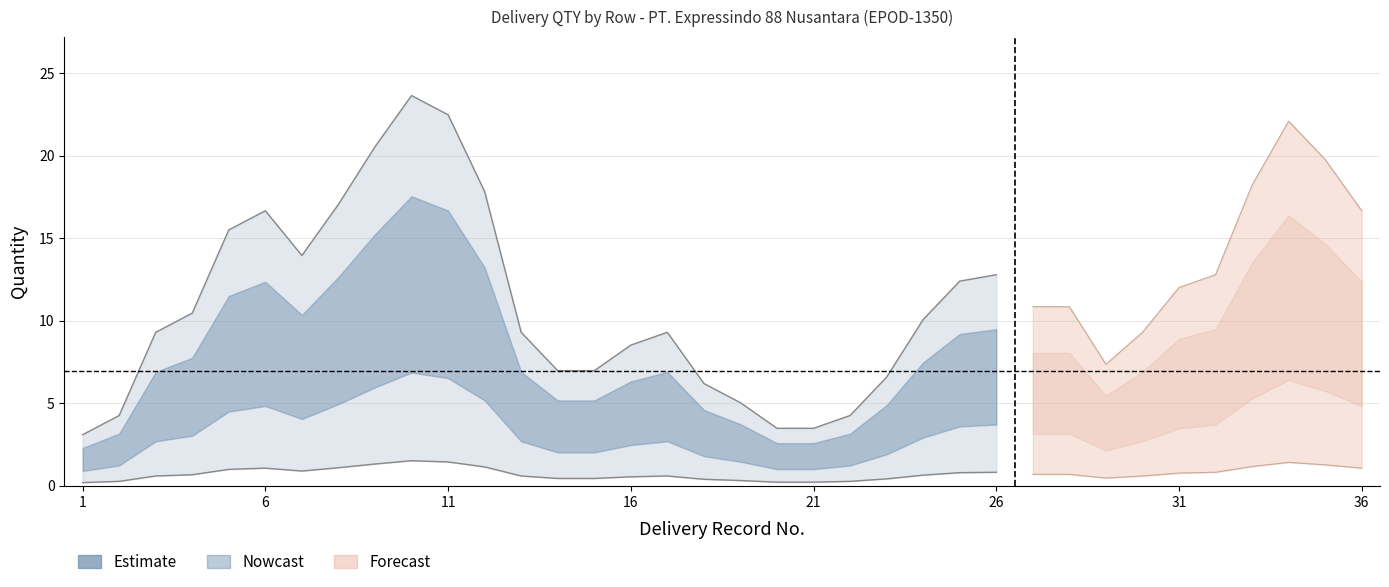

True or false: Nowcast_upper has more than 2 points higher than both neighbors.

True